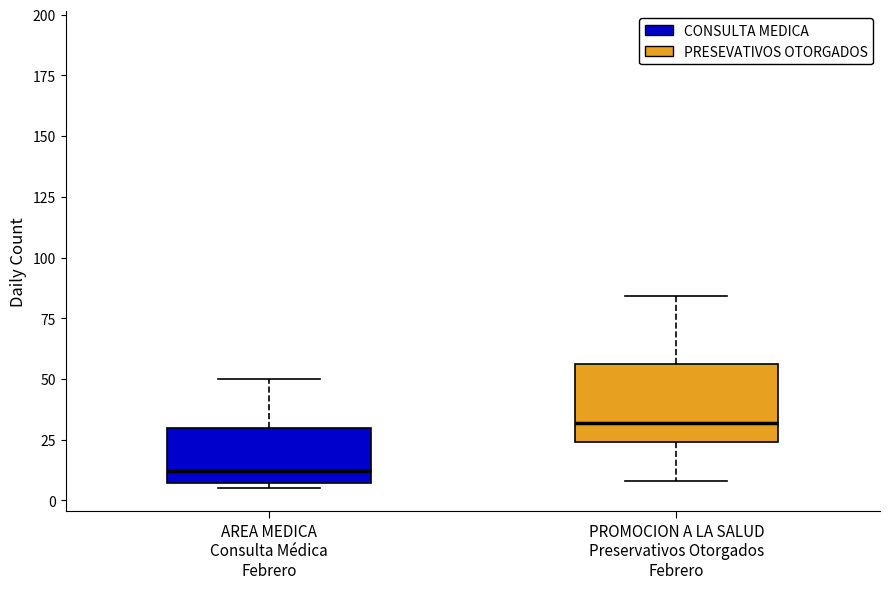

Which box is the tallest, from its lower edge to its upper edge?

PROMOCION A LA SALUD Preservativos Otorgados Febrero